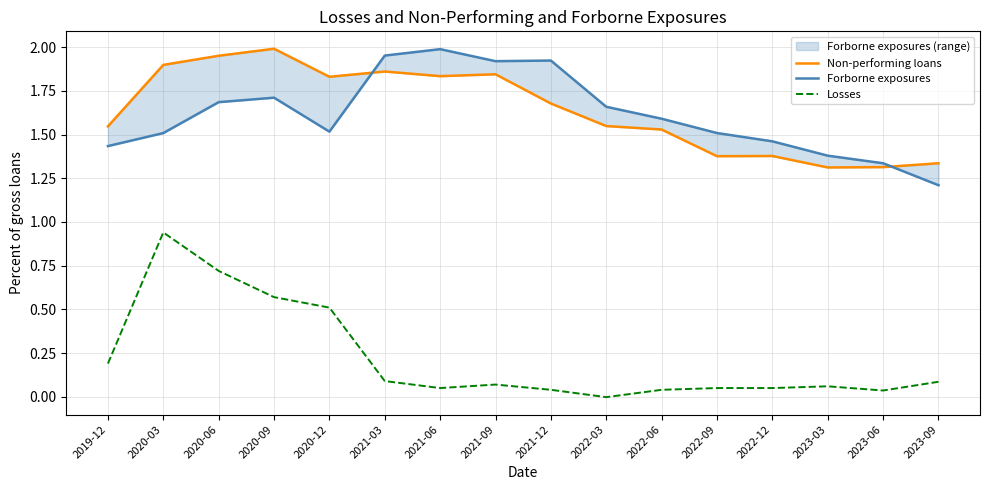

True or false: Forborne exposures has a value of 1.4 at 2019-12.

True